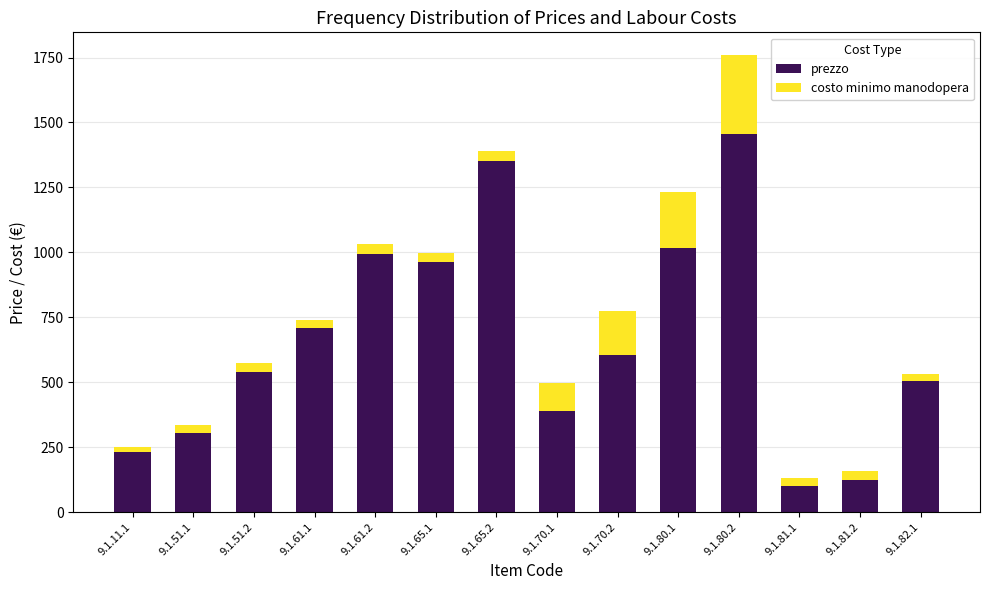

Reading left to right, list the values for the prezzo series.

230.0	305.0	538.0	709.0	995.0	964.0	1353.0	389.0	605.0	1018.0	1455.0	101.0	125.0	504.0